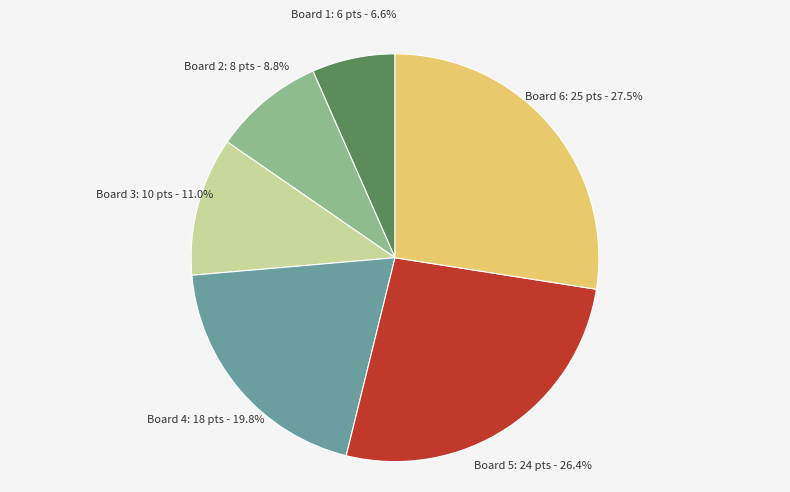

Does any single category account for the majority?

No